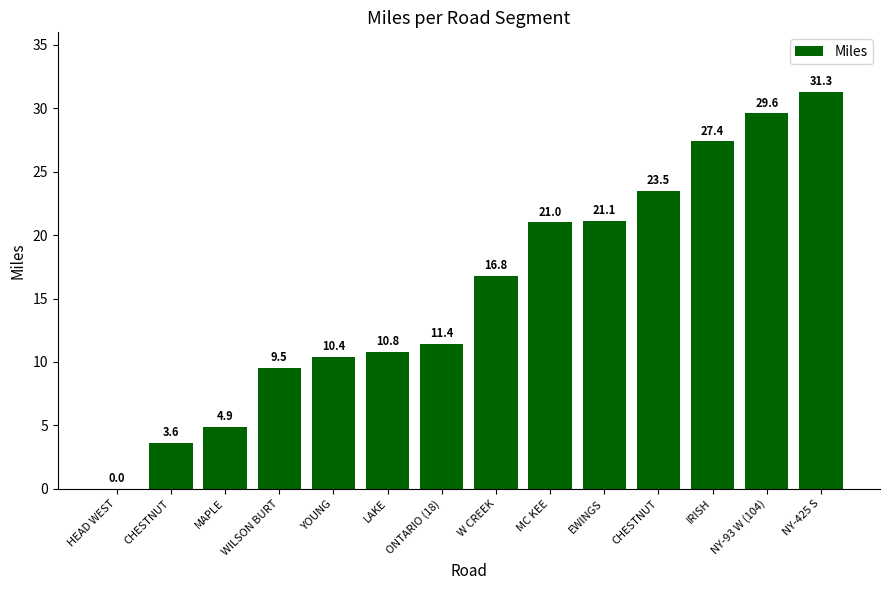

Reading left to right, extract all data points from this chart.

0.0	3.6	4.9	9.5	10.4	10.8	11.4	16.8	21.0	21.1	23.5	27.4	29.6	31.3